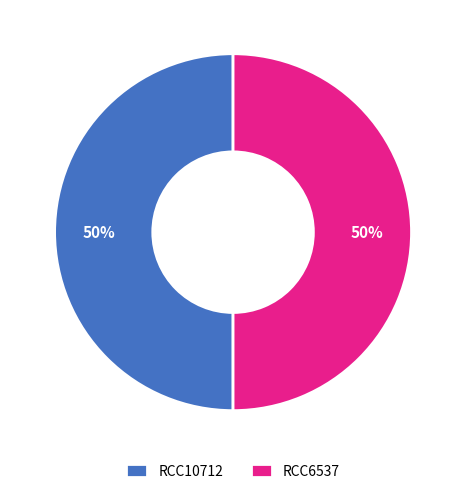

To the nearest percent, what portion does RCC10712 represent?

50%